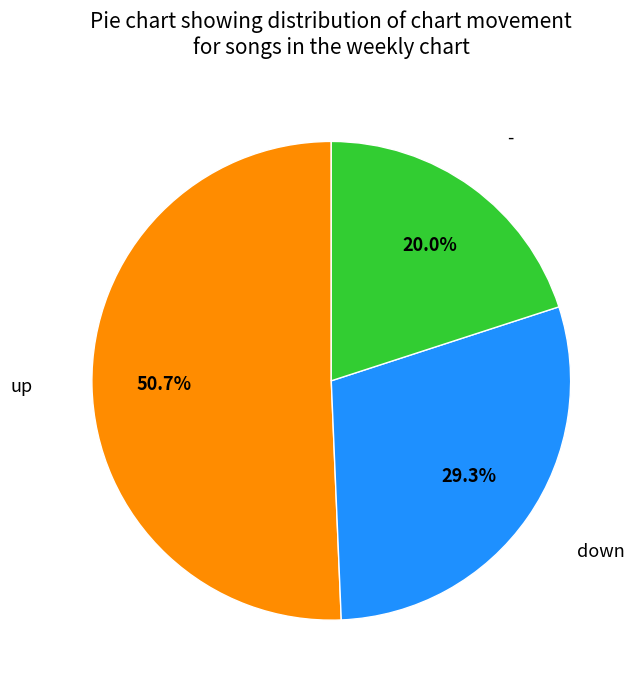

Is there a majority slice in this chart?

Yes